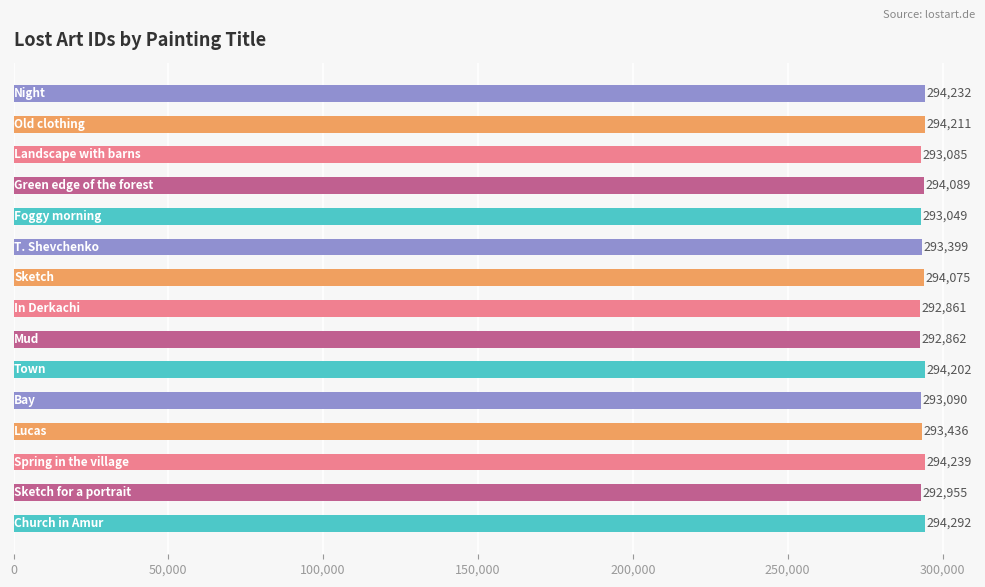

What is the difference between the maximum and minimum values?

1431